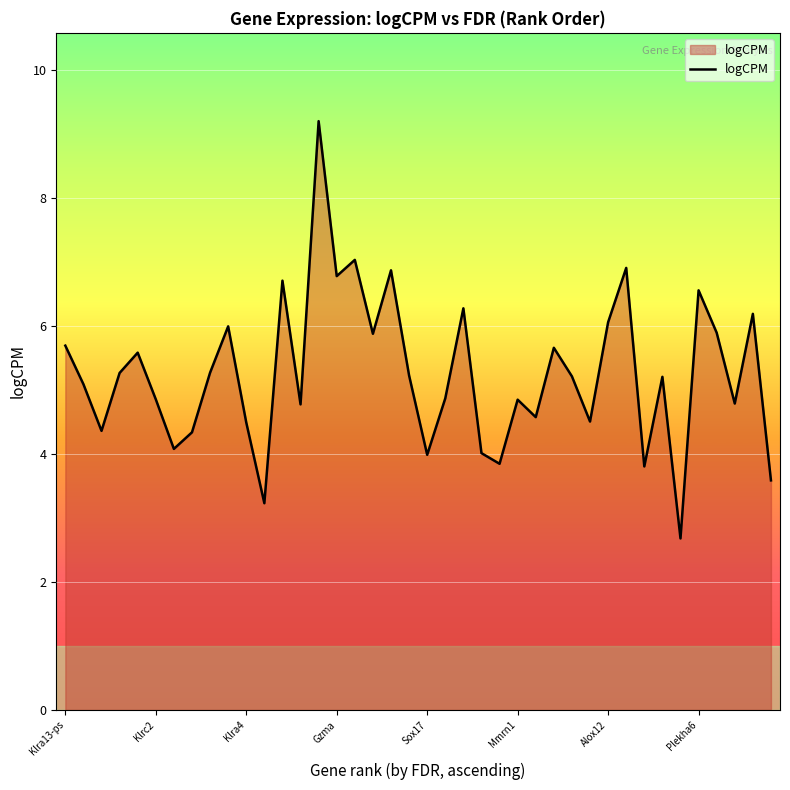

What is the smallest value displayed?

2.7